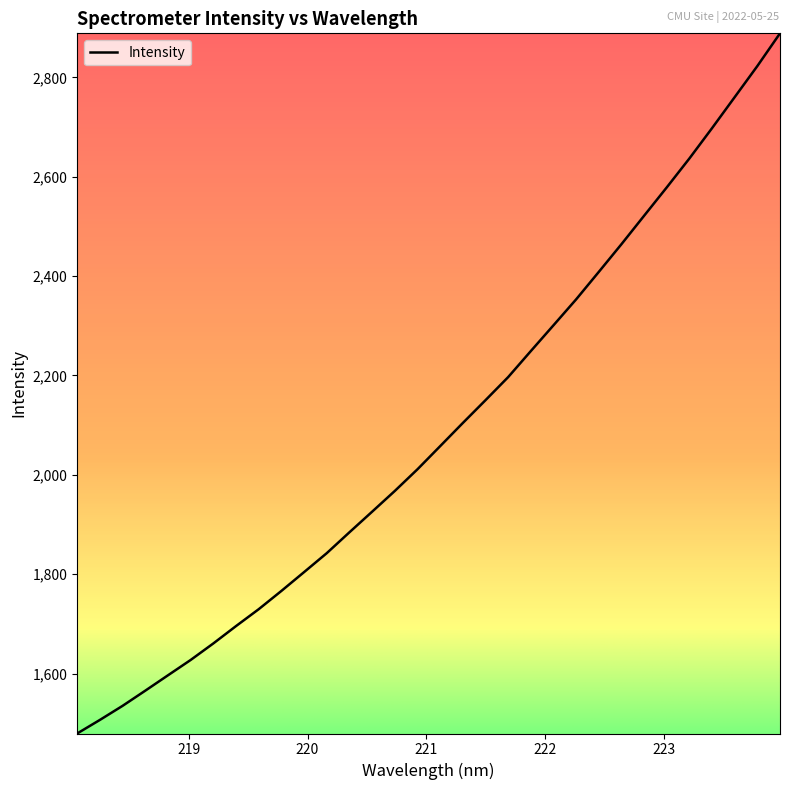

What is the greatest value displayed?

2888.8